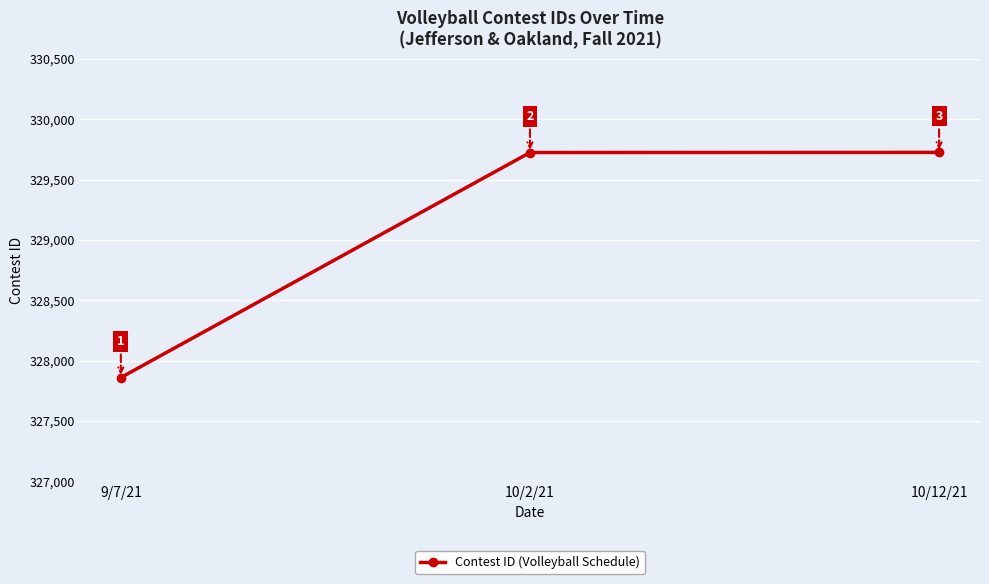

What is the change in value from 9/7/21 to 10/2/21?

+1866